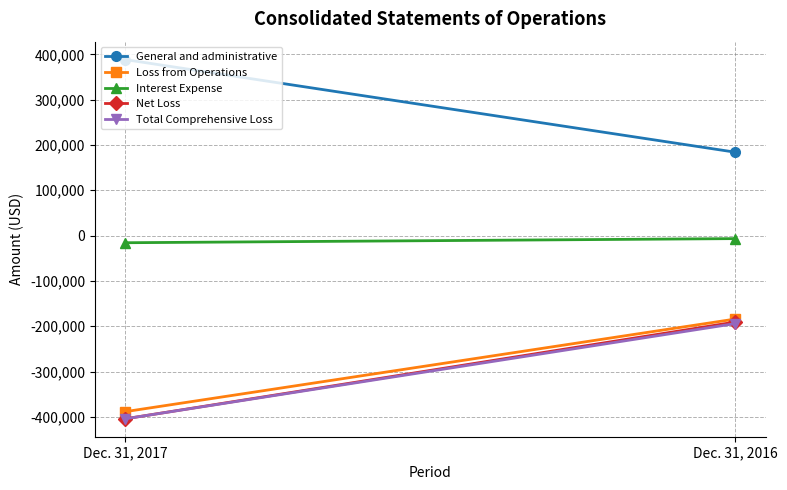

What is the approximate value of General and administrative at Dec. 31, 2016, to the nearest 10?

184020